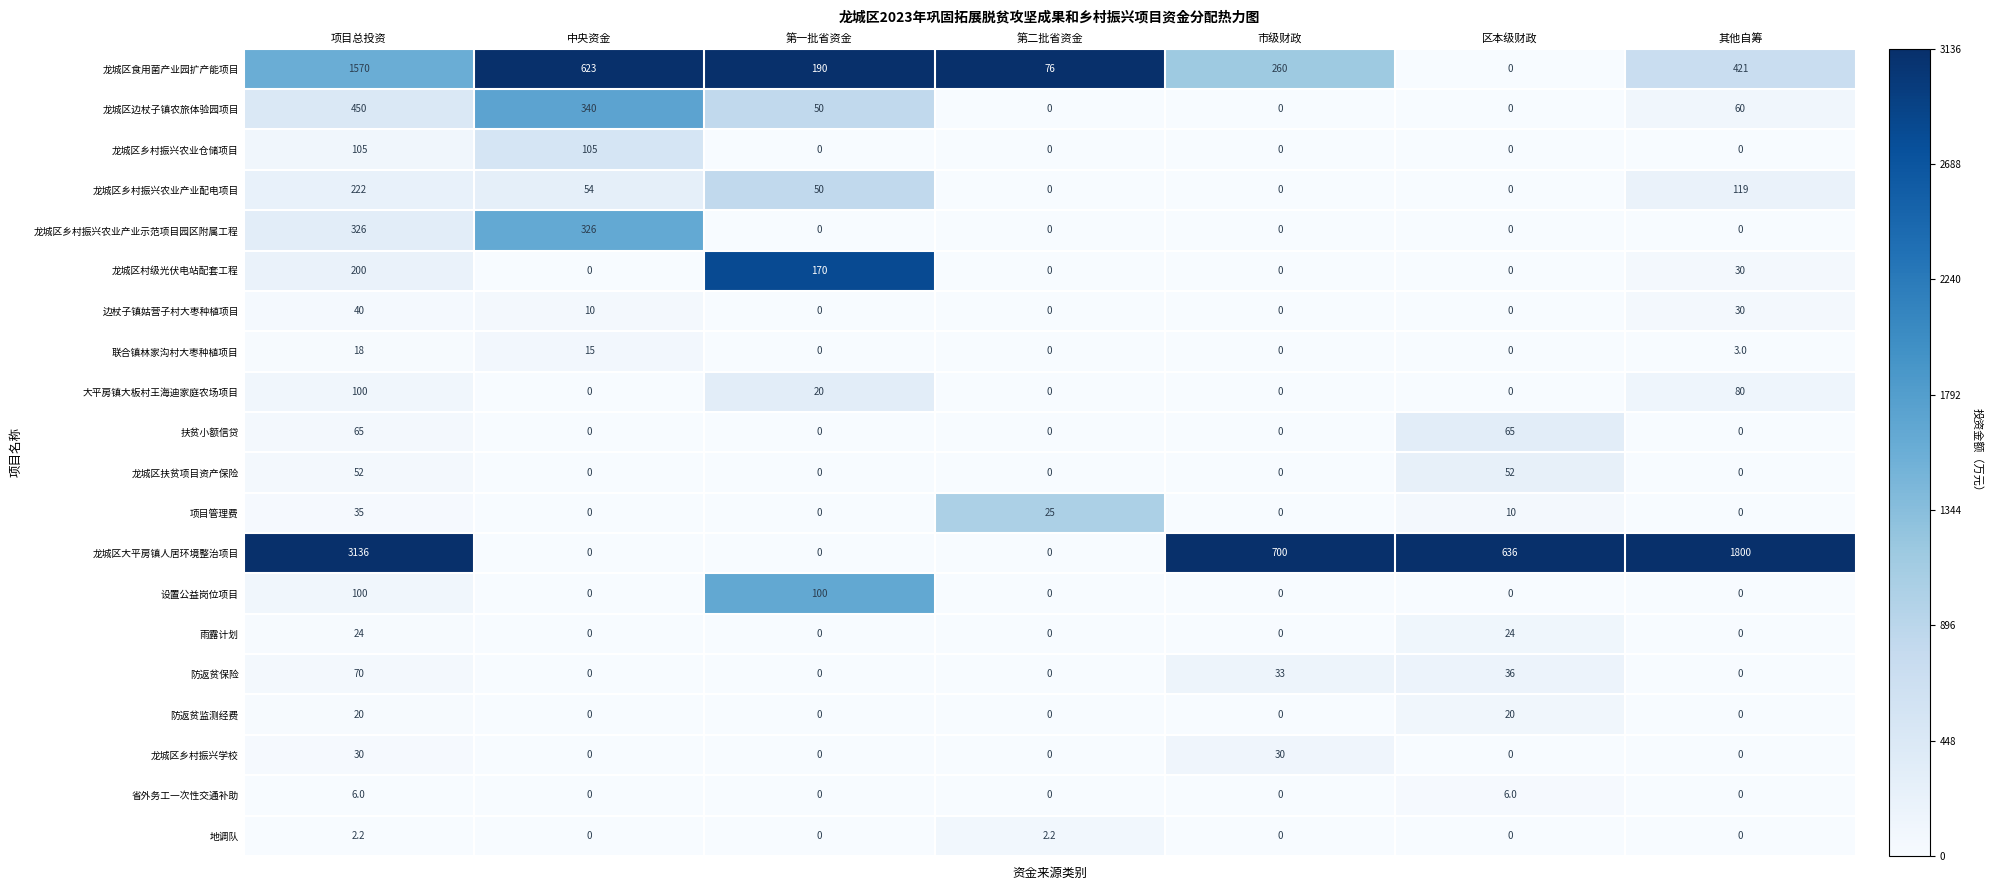

The value of 防返贫保险 at 其他自筹 is 0.0. True or false?

True